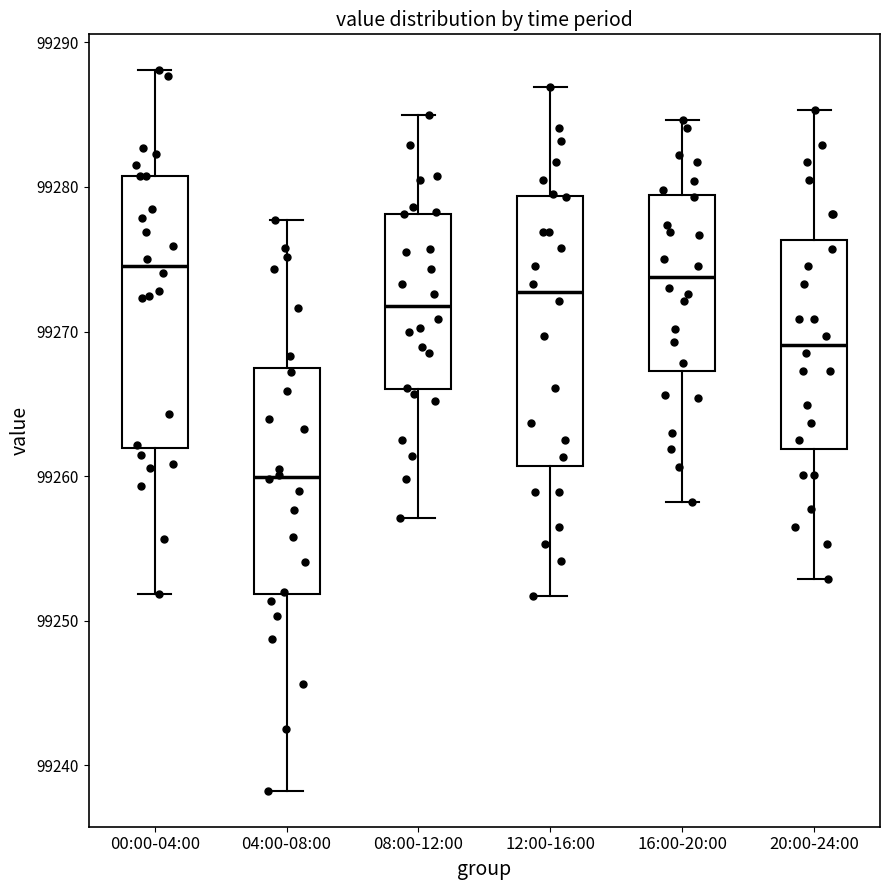

Reading left to right, read every box against the y-axis: the position of its median line, the range the box covers, and the ends of its whiskers. The values are not printed on the chart, so give them approximately, as read against the axis.

00:00-04:00: median 99275, box 99262 to 99281, whiskers 99252 to 99288
04:00-08:00: median 99260, box 99252 to 99267, whiskers 99238 to 99278
08:00-12:00: median 99272, box 99266 to 99278, whiskers 99257 to 99285
12:00-16:00: median 99273, box 99261 to 99279, whiskers 99252 to 99287
16:00-20:00: median 99274, box 99267 to 99279, whiskers 99258 to 99285
20:00-24:00: median 99269, box 99262 to 99276, whiskers 99253 to 99285